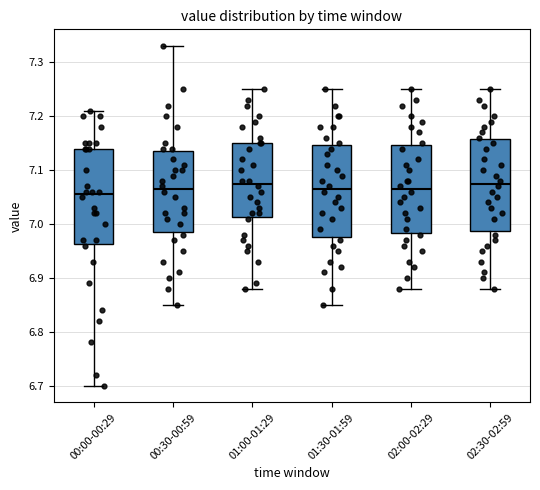

Reading left to right, read every box against the y-axis: the position of its median line, the range the box covers, and the ends of its whiskers. The values are not printed on the chart, so give them approximately, as read against the axis.

00:00-00:29: median 7.06, box 6.96 to 7.14, whiskers 6.70 to 7.21
00:30-00:59: median 7.07, box 6.99 to 7.14, whiskers 6.85 to 7.33
01:00-01:29: median 7.08, box 7.01 to 7.15, whiskers 6.88 to 7.25
01:30-01:59: median 7.07, box 6.98 to 7.15, whiskers 6.85 to 7.25
02:00-02:29: median 7.07, box 6.98 to 7.15, whiskers 6.88 to 7.25
02:30-02:59: median 7.08, box 6.99 to 7.16, whiskers 6.88 to 7.25